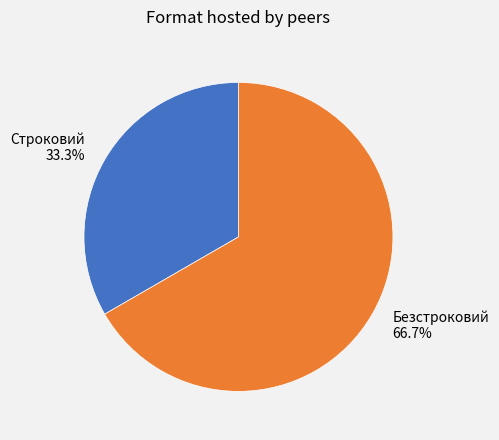

Is it true that Безстроковий is 55% of the pie?

False